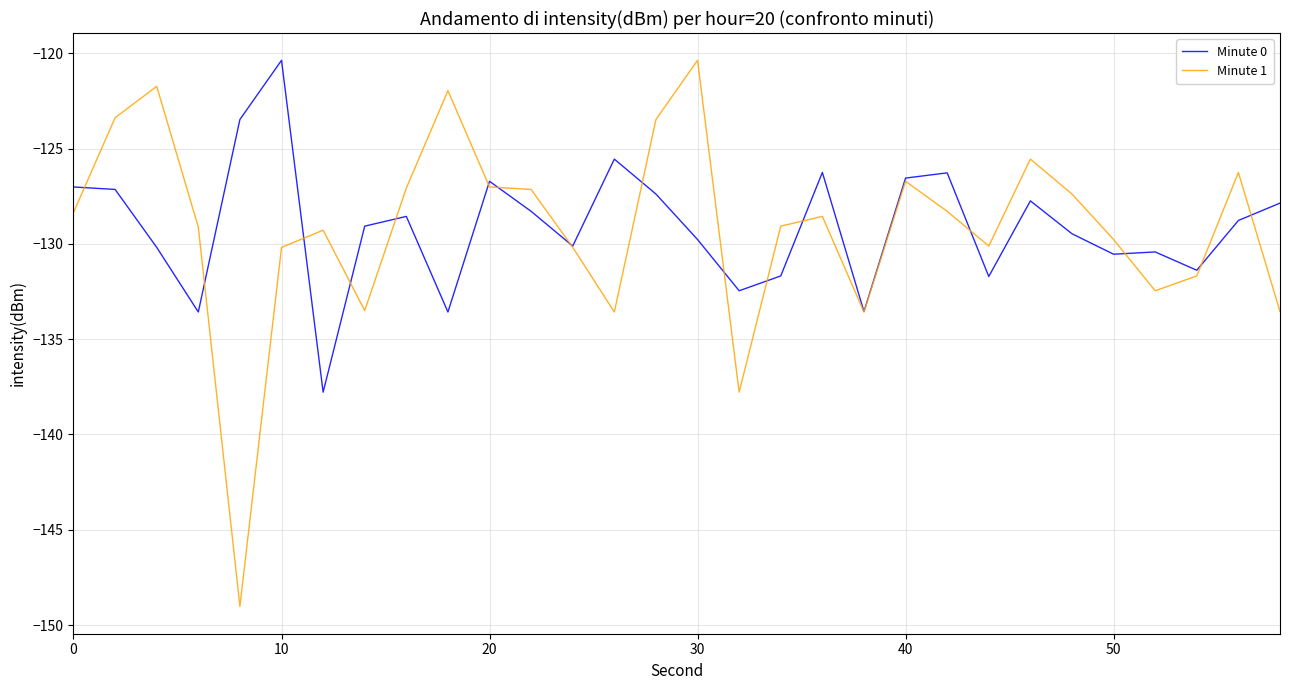

Which series has the widest spread of values?

Minute 1